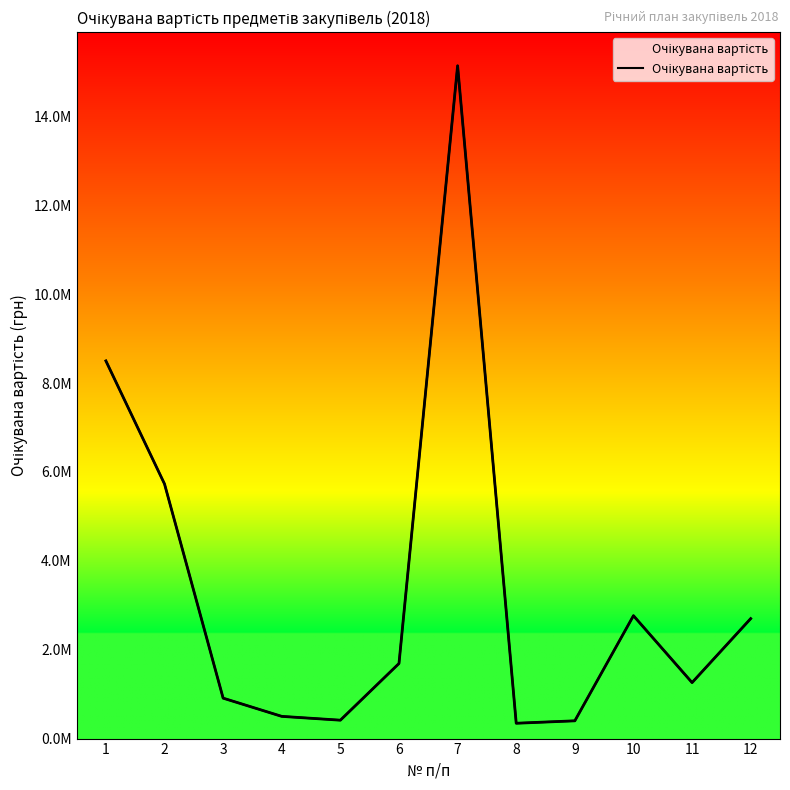

Where does the data first go above 1690000?

1